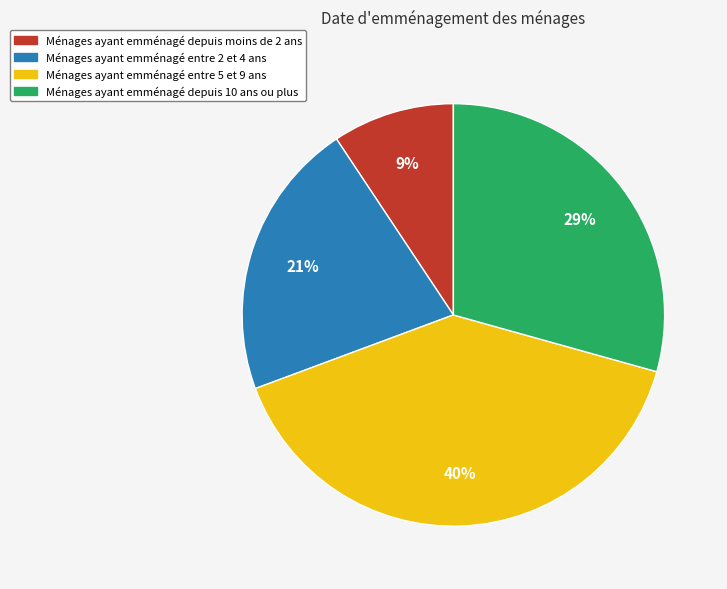

Count the number of slices in the pie.

4